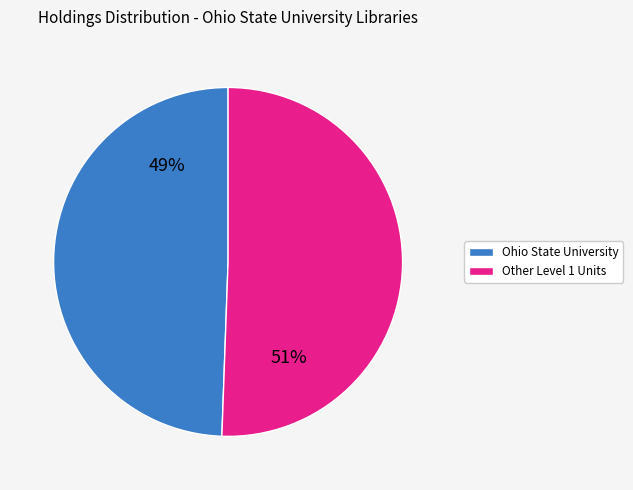

How many slices are in this pie chart?

2